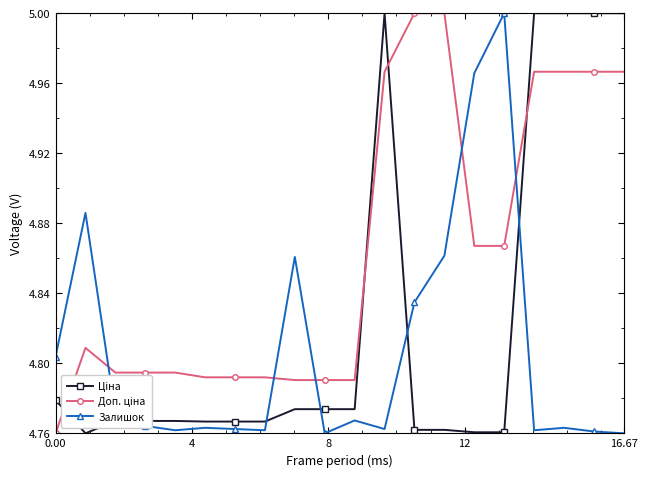

At how many categories does at least one series exceed 4?

20